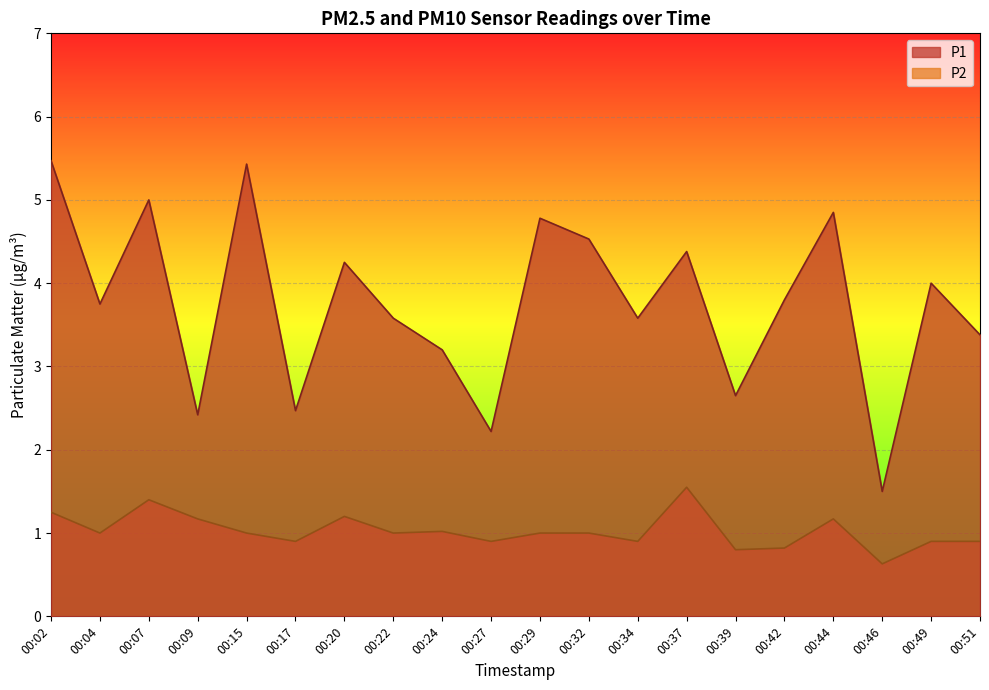

Is it true that P2 equals 0.9 at 00:17?

True